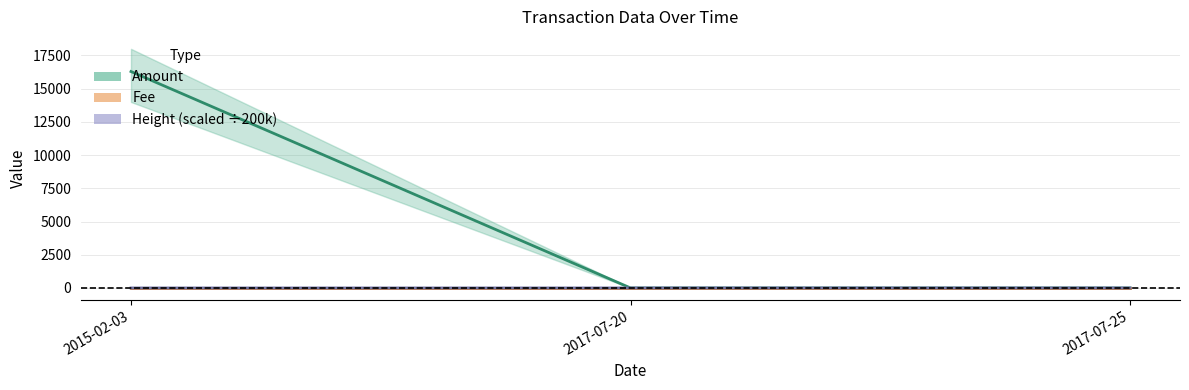

What is the highest value of the Height series?

1.9